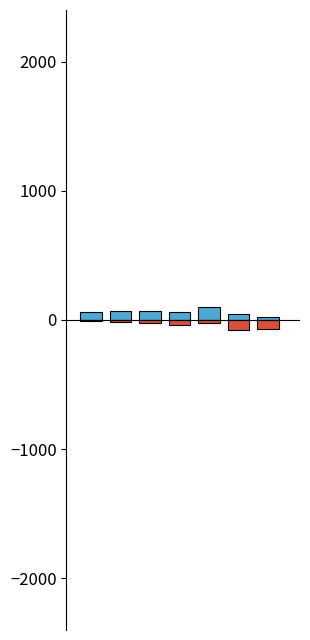

How many groups of bars are there?

7